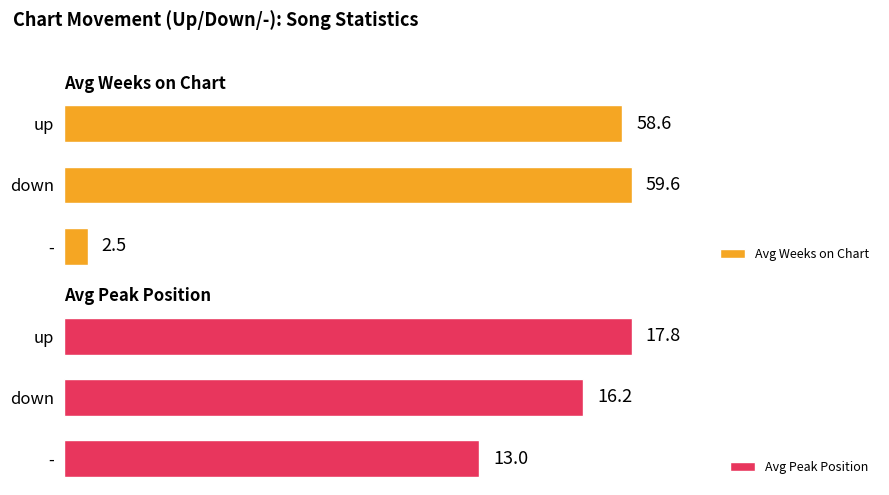

Rank the categories by Avg Weeks on Chart value from highest to lowest.

down, up, -